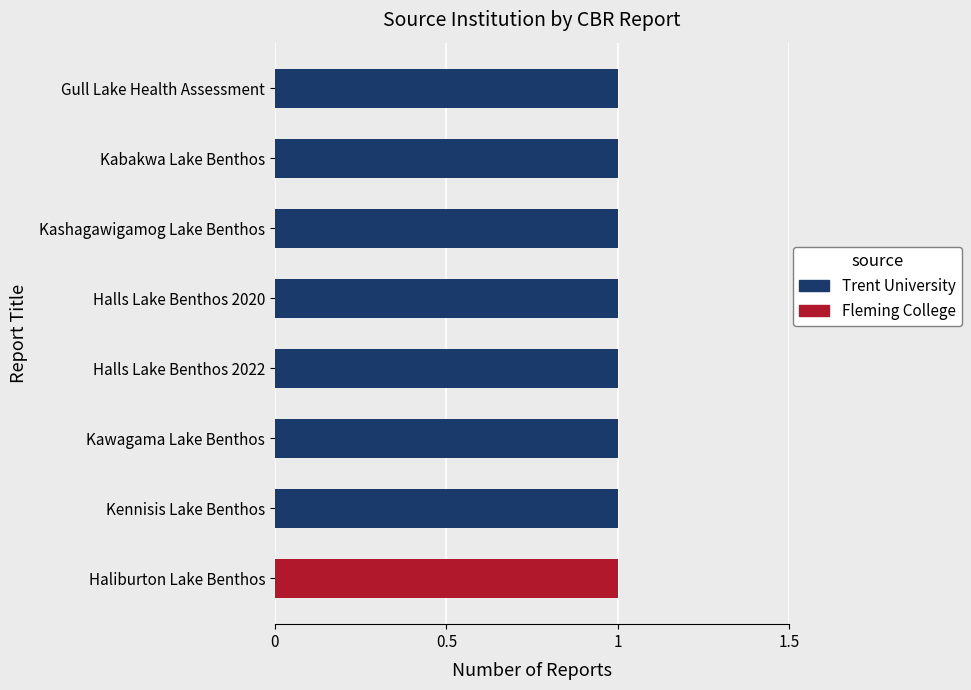

The value of Trent University at Halls Lake Benthos 2022 is 2. True or false?

False